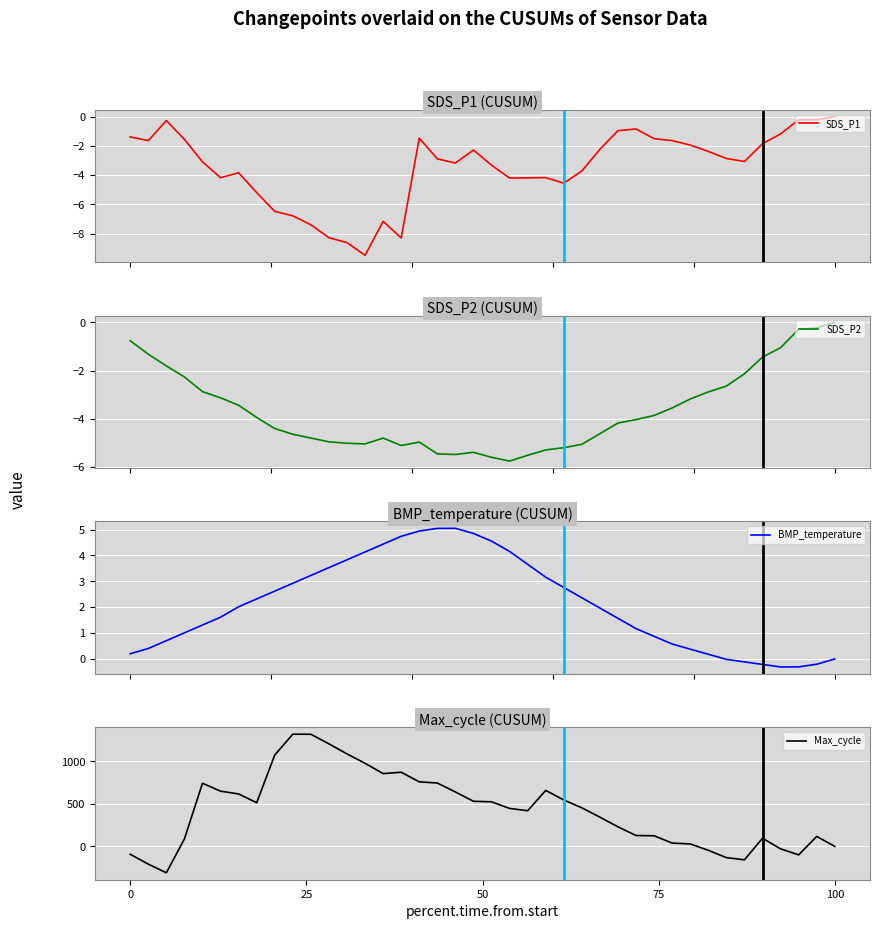

What is the highest value of the Max_cycle series?

1319.5